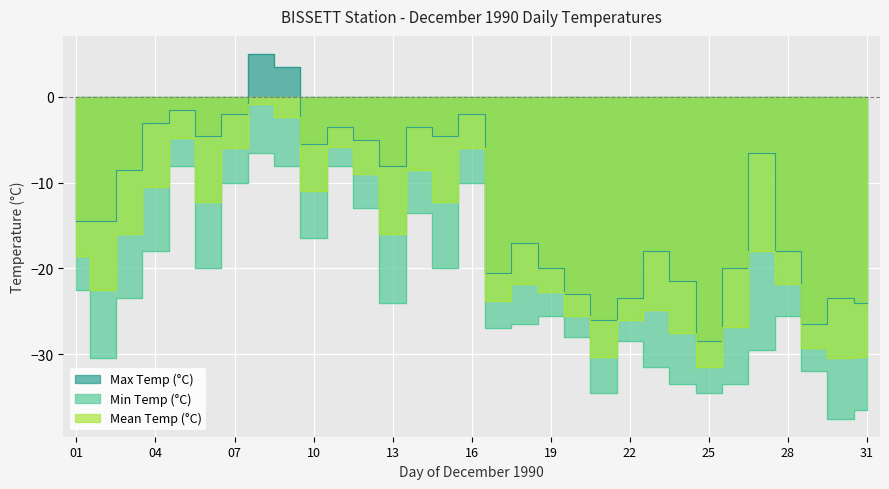

Which has a higher value, 21 or 19?

19